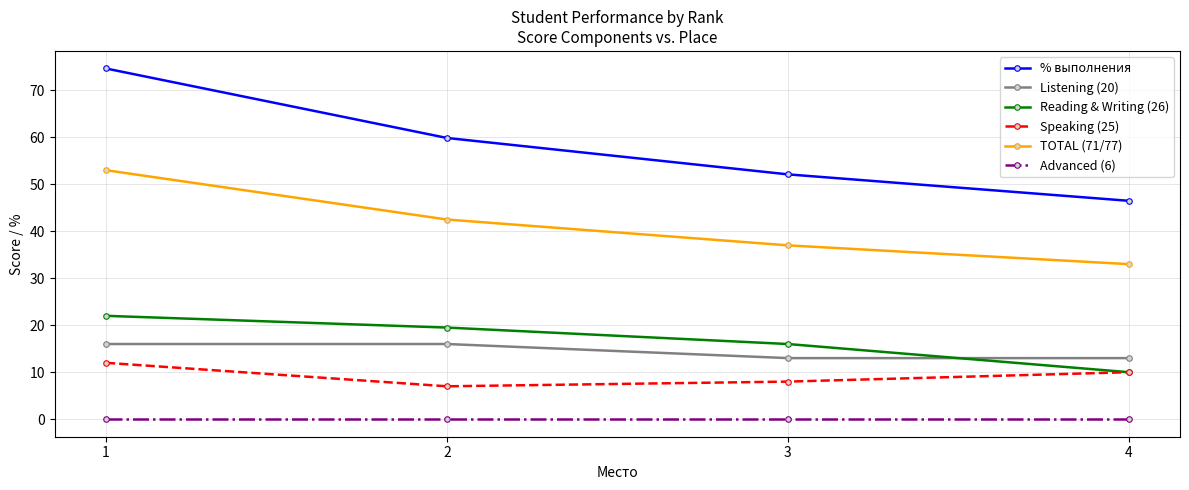

What is the sum of the % выполнения values at 1 and 2?

134.5